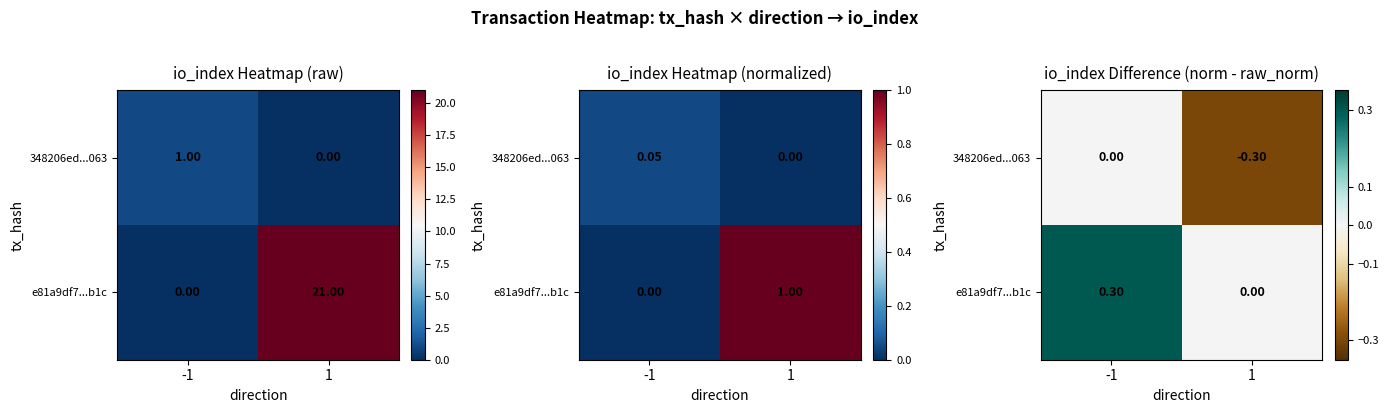

Rank the categories by e81a9df7...b1c value from lowest to highest.

1, -1